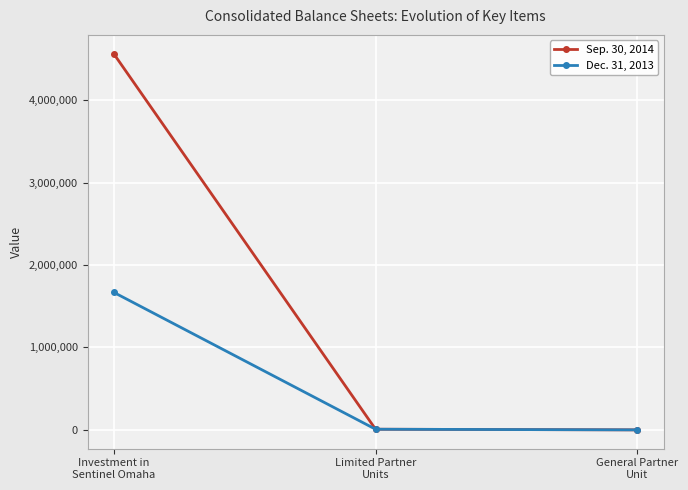

List the series in order of their peak value, highest first.

Sep. 30, 2014, Dec. 31, 2013